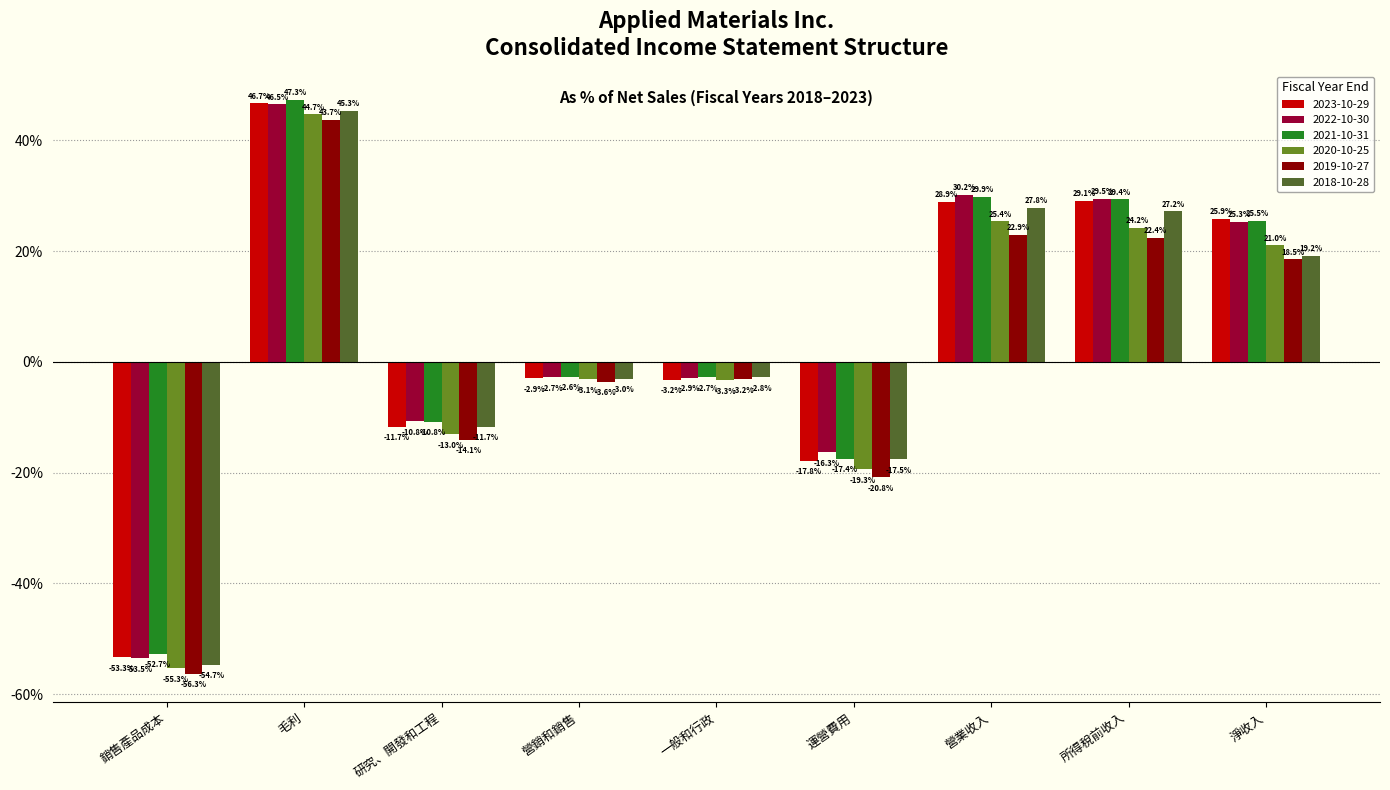

At which label does 2019-10-27 first exceed 0?

毛利